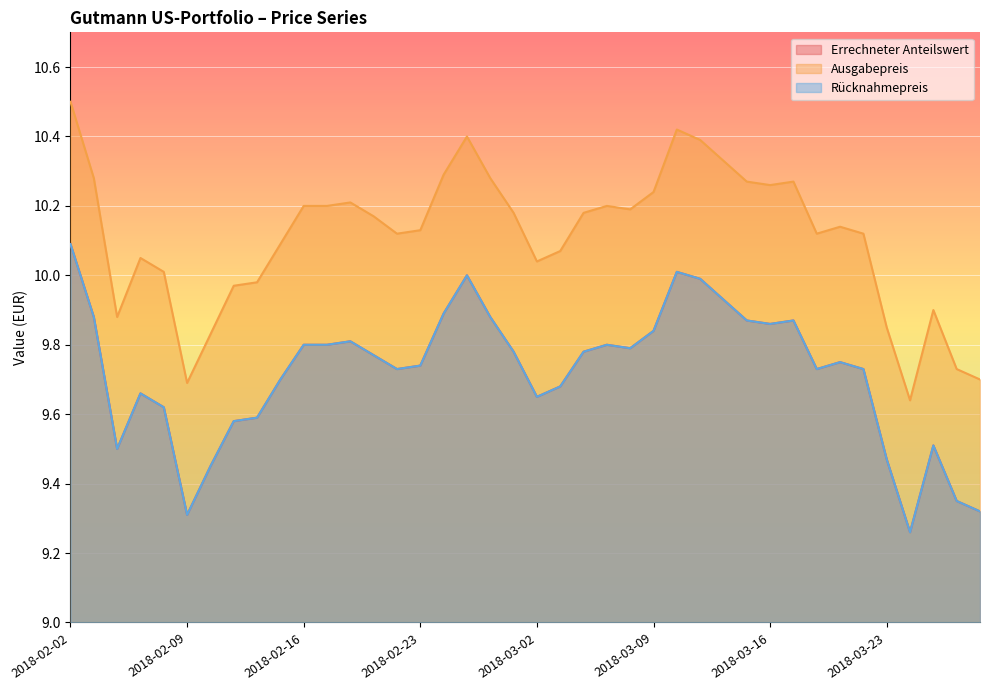

True or false: Errechneter Anteilswert and Rücknahmepreis intersect in this chart.

False